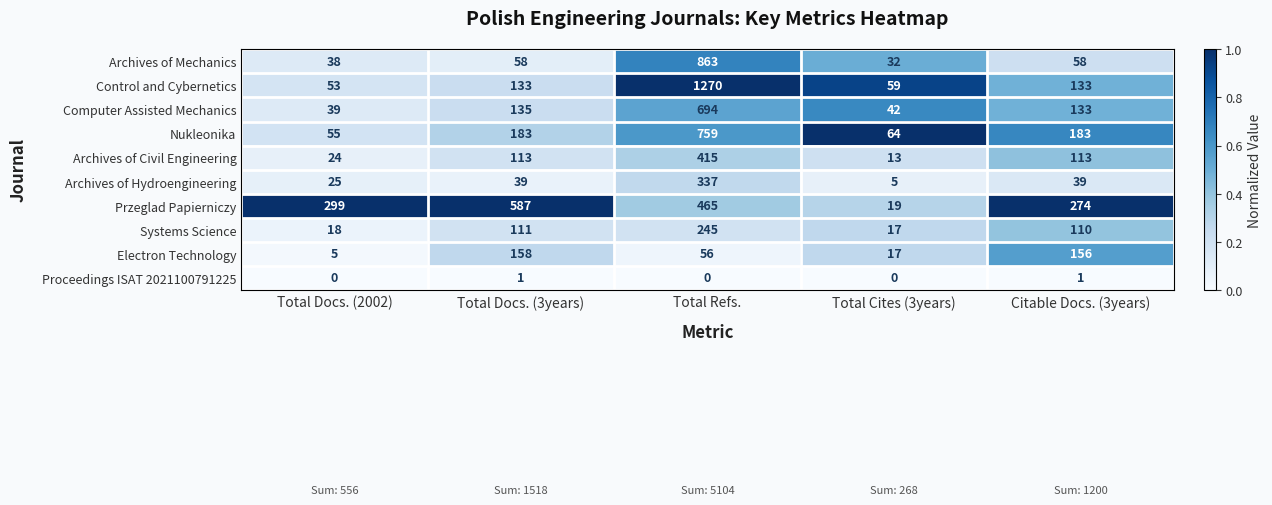

What is the sum of the Przeglad Papierniczy values at Total Docs. (3years) and Total Docs. (2002)?

886